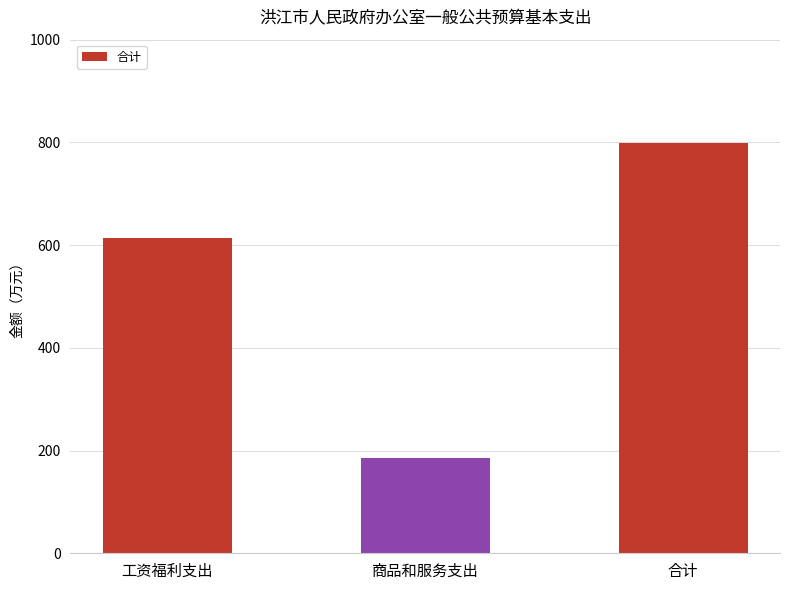

How many bars are there in total?

3